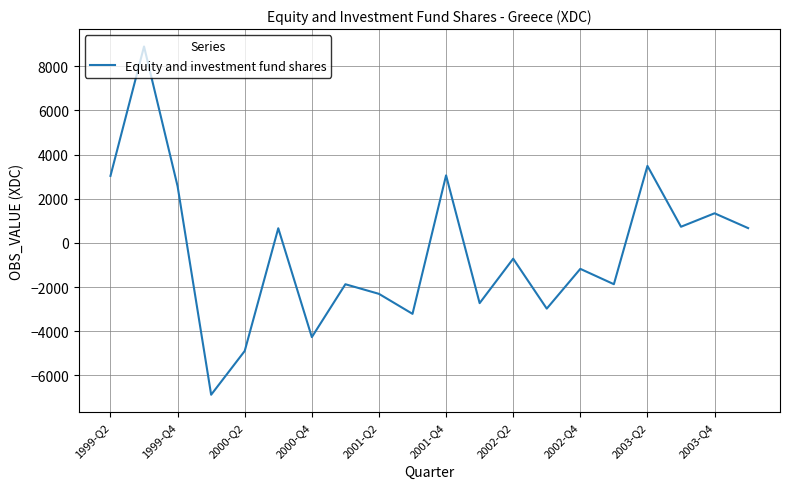

Count the number of values greater than -715.

9